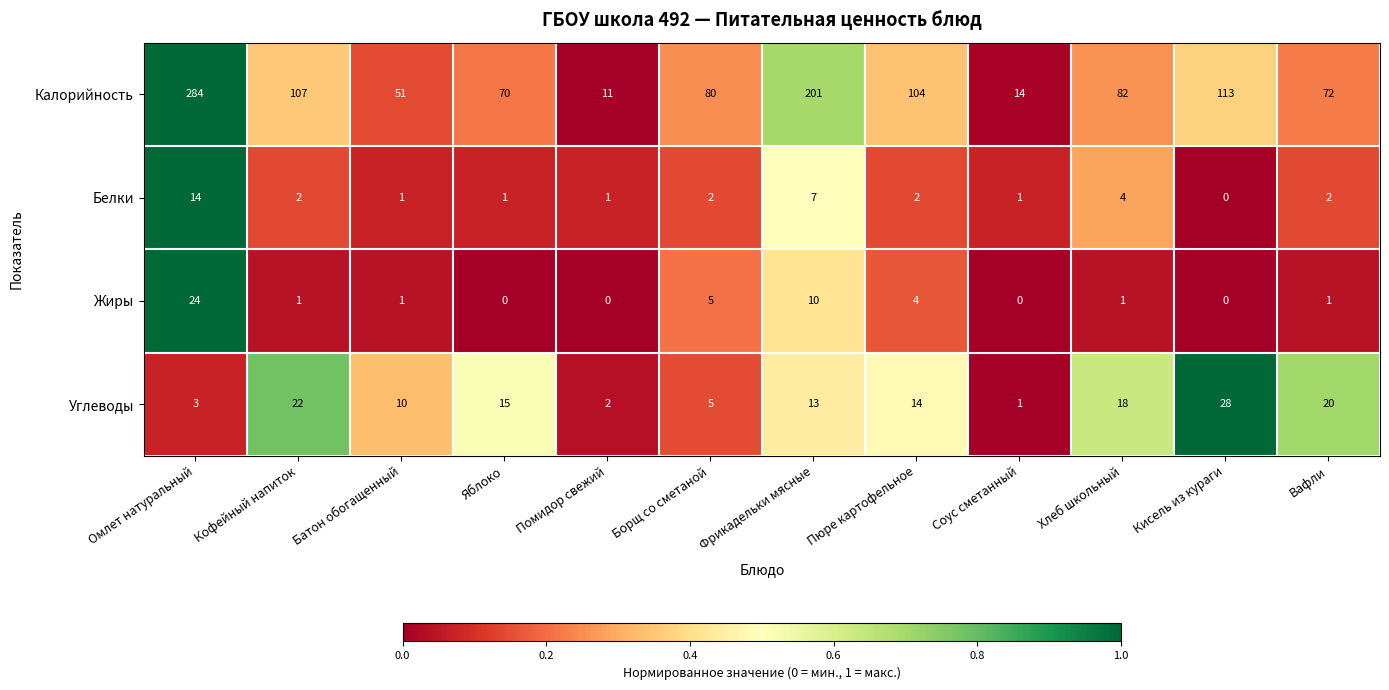

What is the difference between the Углеводы values at Борщ со сметаной and Яблоко?

10